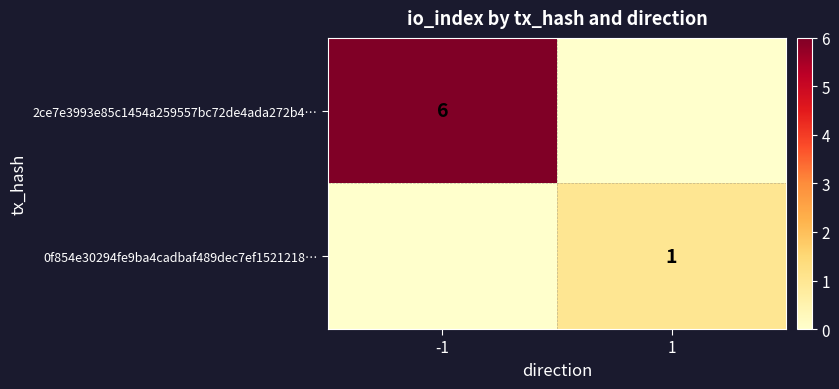

Is it true that 2ce7e3993e85c1454a259557bc72de4ada272b4… equals 3 at -1?

False